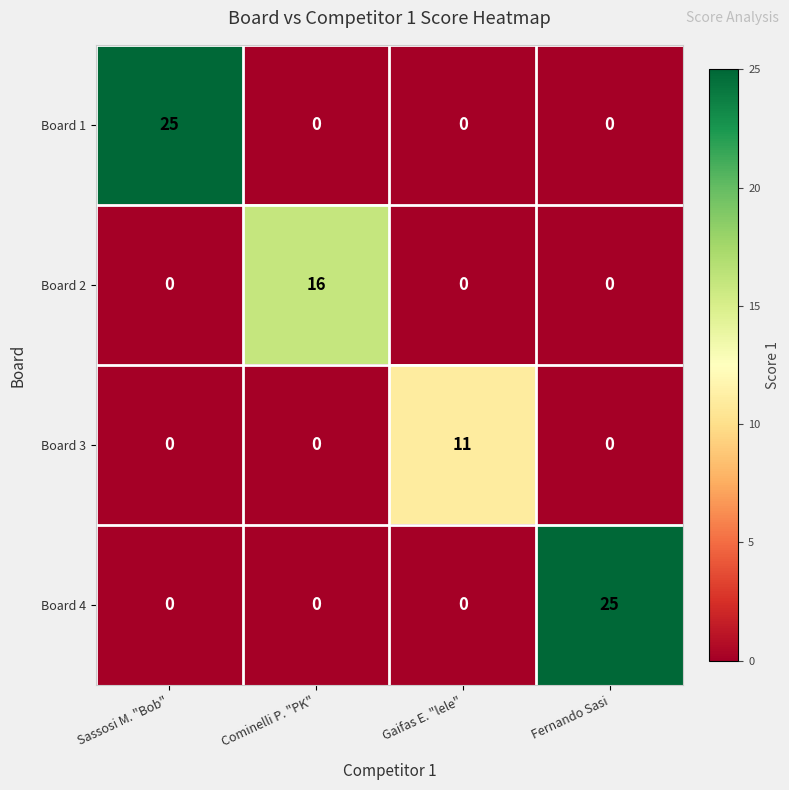

What is the maximum value for Board 2?

16